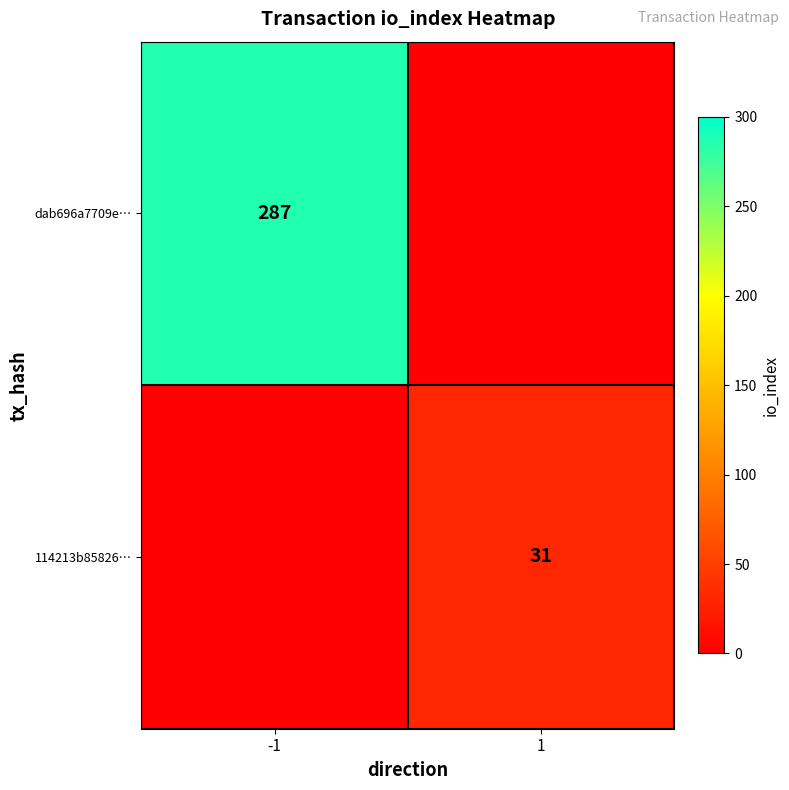

Count the number of data series in this chart.

2